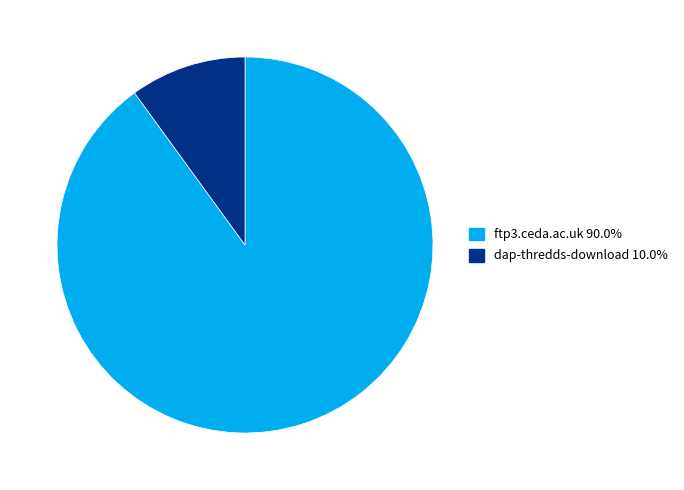

Which category has the biggest portion of the pie?

ftp3.ceda.ac.uk